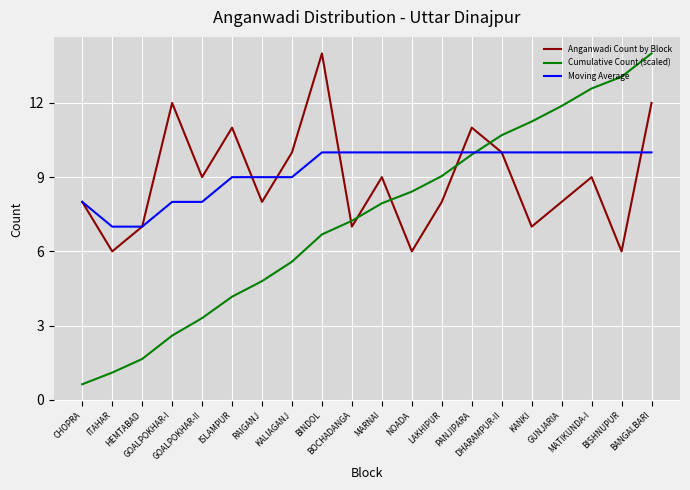

True or false: Anganwadi Count by Block and Cumulative Count (scaled) intersect in this chart.

True